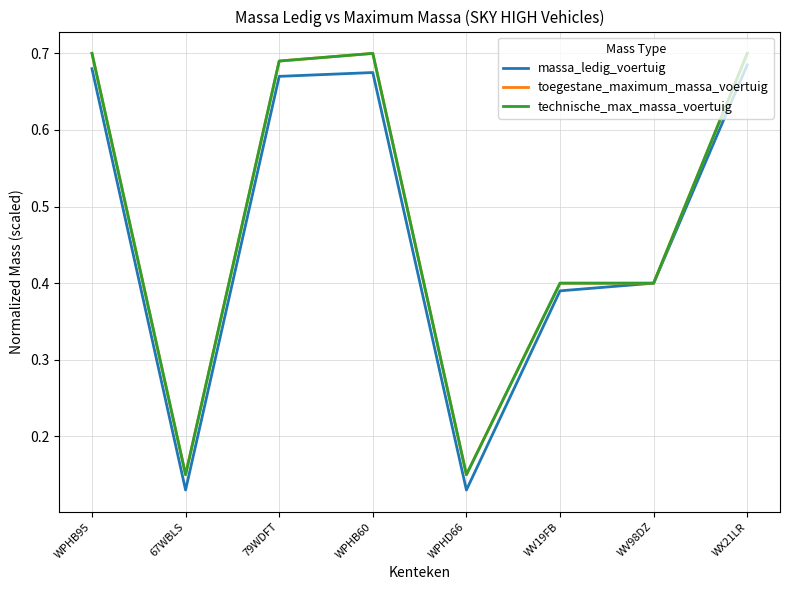

Which series has the largest range (max minus min)?

massa_ledig_voertuig